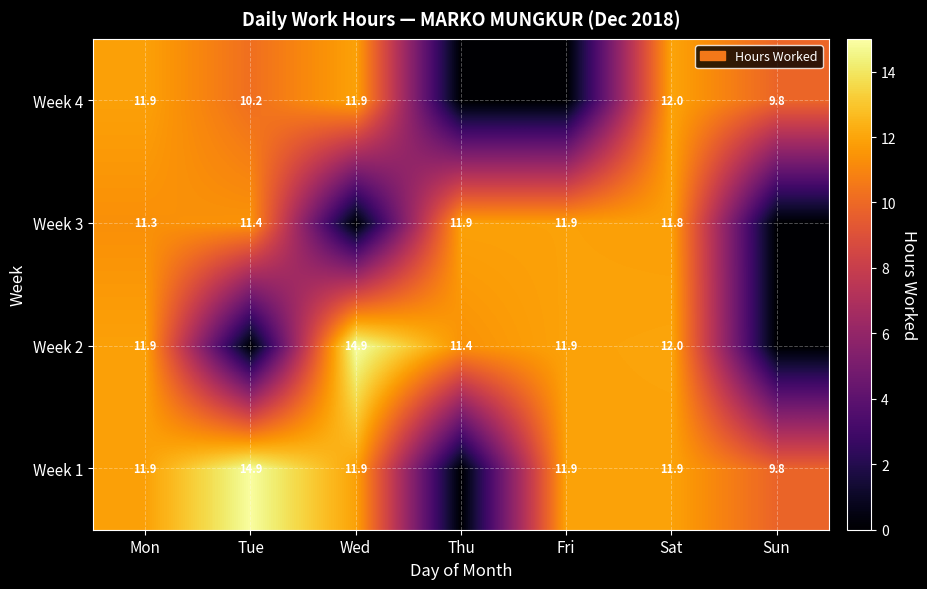

The Week 2 series shows 11.9 at Fri. True or false?

True